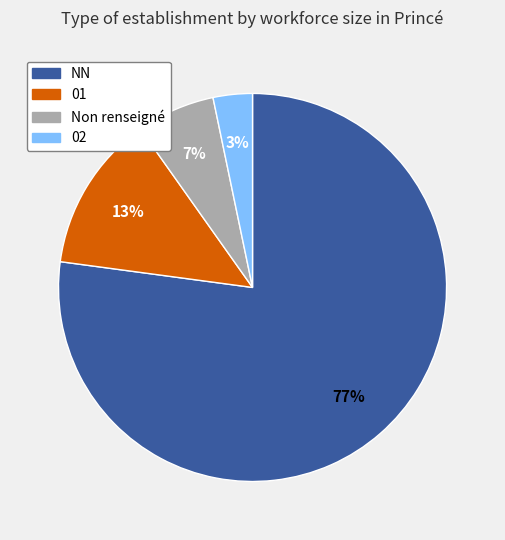

Rank the categories by value from highest to lowest.

NN, 01, Non renseigné, 02